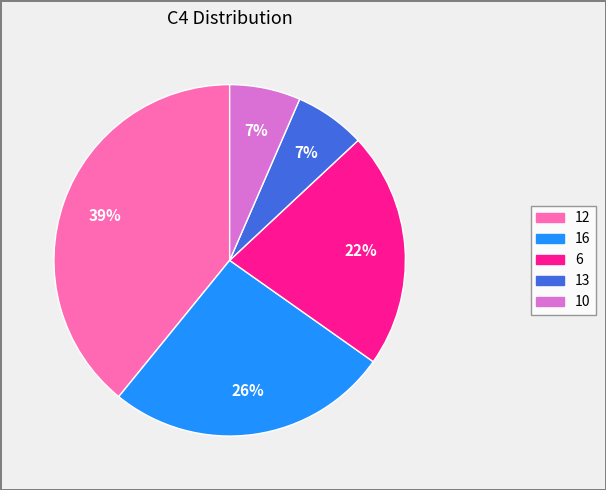

Does 12 account for over 50% of the chart?

No